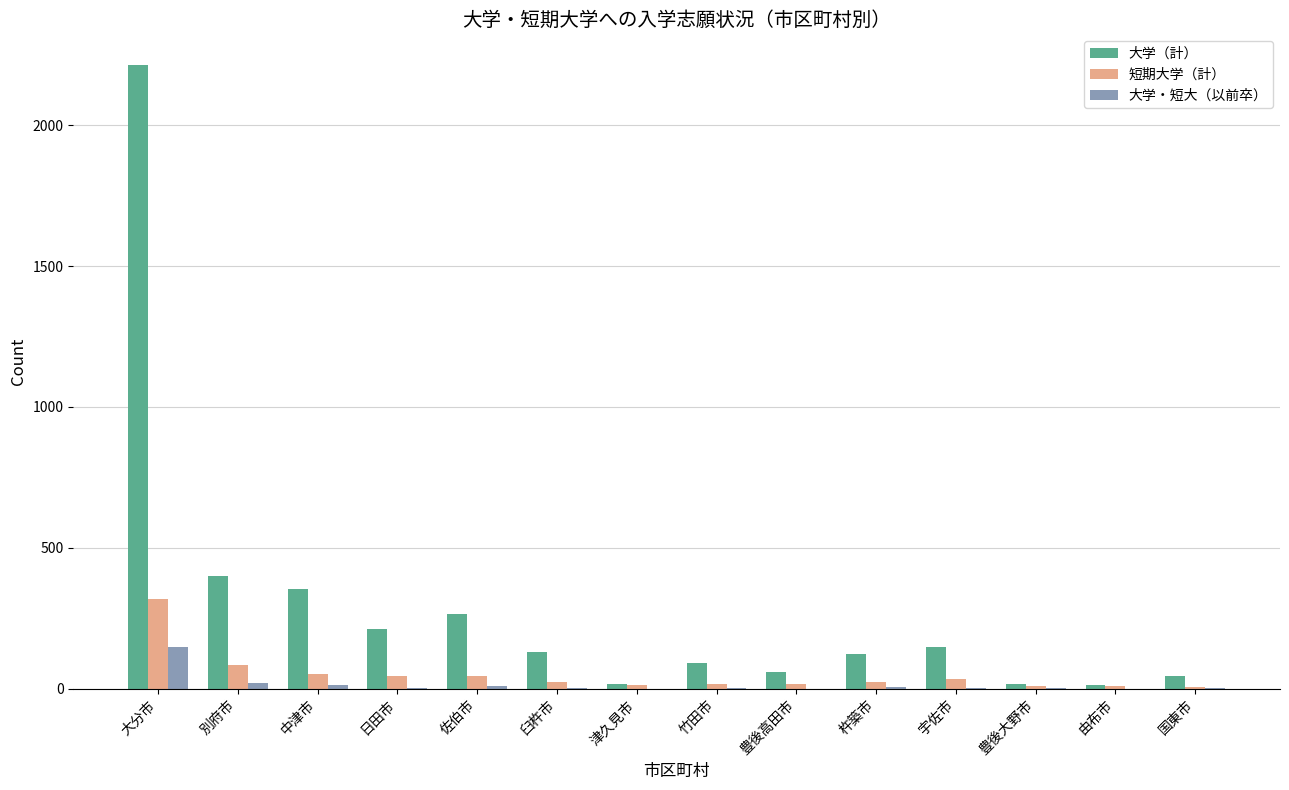

True or false: 大学・短大（以前卒） has a value of 149 at 大分市.

True